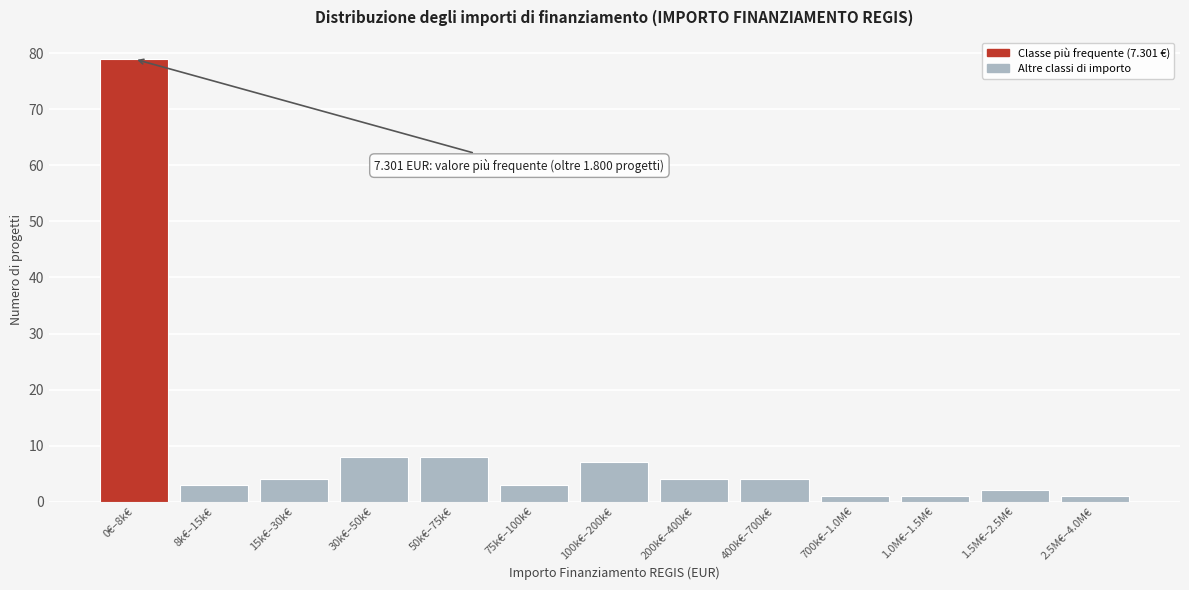

Reading right to left, transcribe all the data shown in this chart.

1	2	1	1	4	4	7	3	8	8	4	3	79